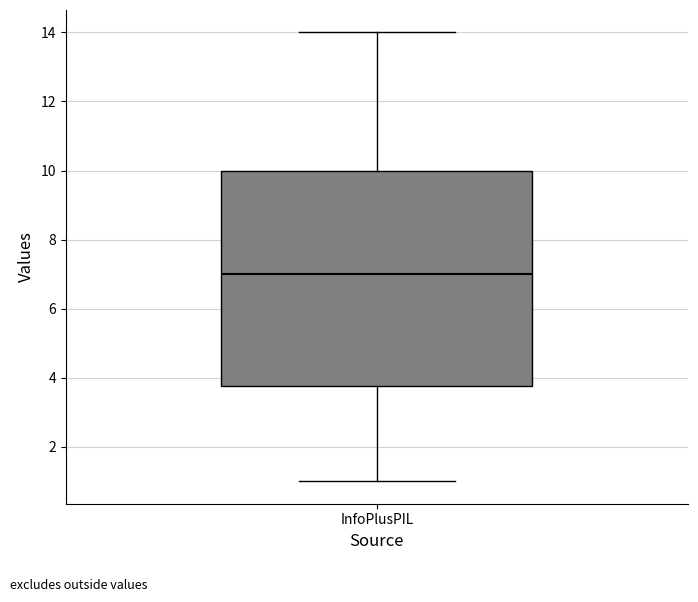

Transcribe this box plot: give where the median line is, the range the box spans, and where the two whiskers end, as read against the y-axis. The values are not printed on the chart, so give them approximately, as read against the axis.

median 7.0, box 3.8 to 10.0, whiskers 1.0 to 14.0